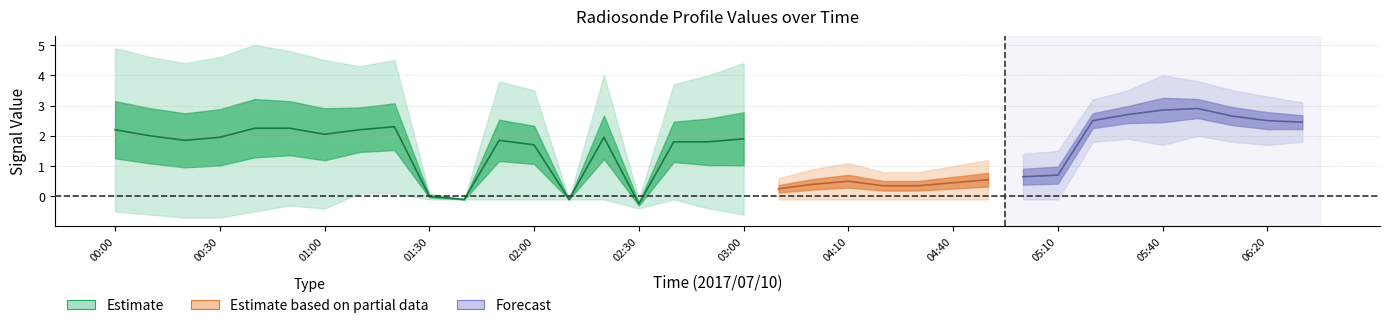

Which has a higher value, 06:30 or 04:40?

06:30